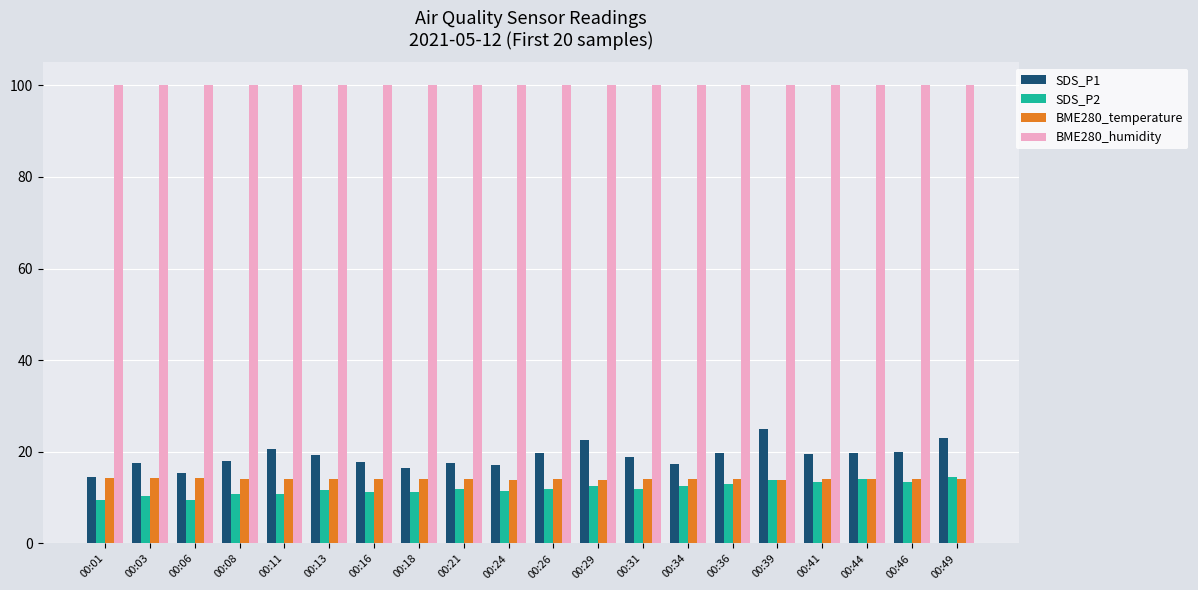

What is the approximate value of BME280_humidity at 00:36?

100.0